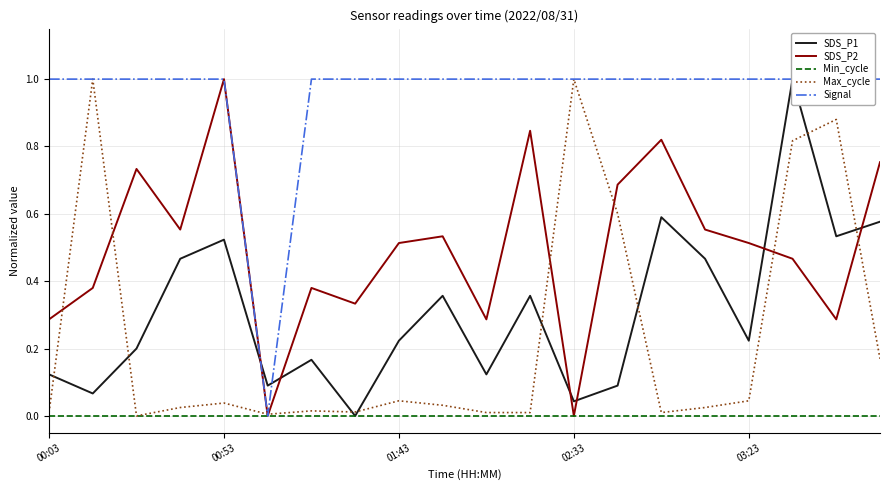

Does the chart have visible grid lines?

Yes